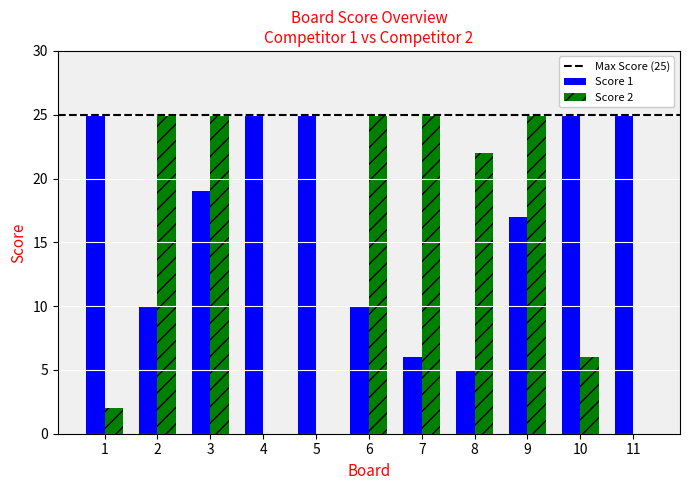

What is the greatest value displayed?

25